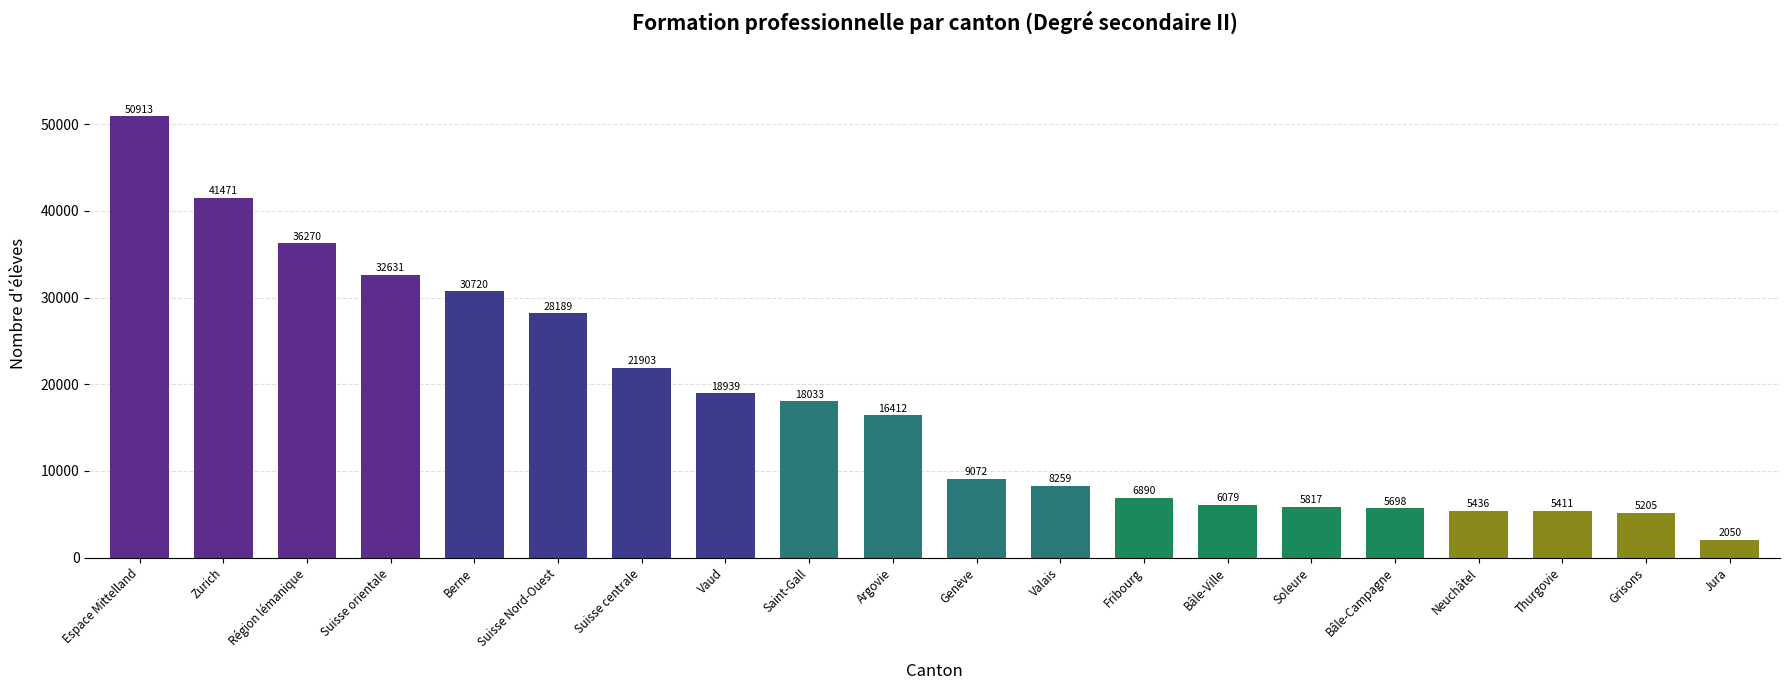

Between Vaud and Saint-Gall, which is larger?

Vaud